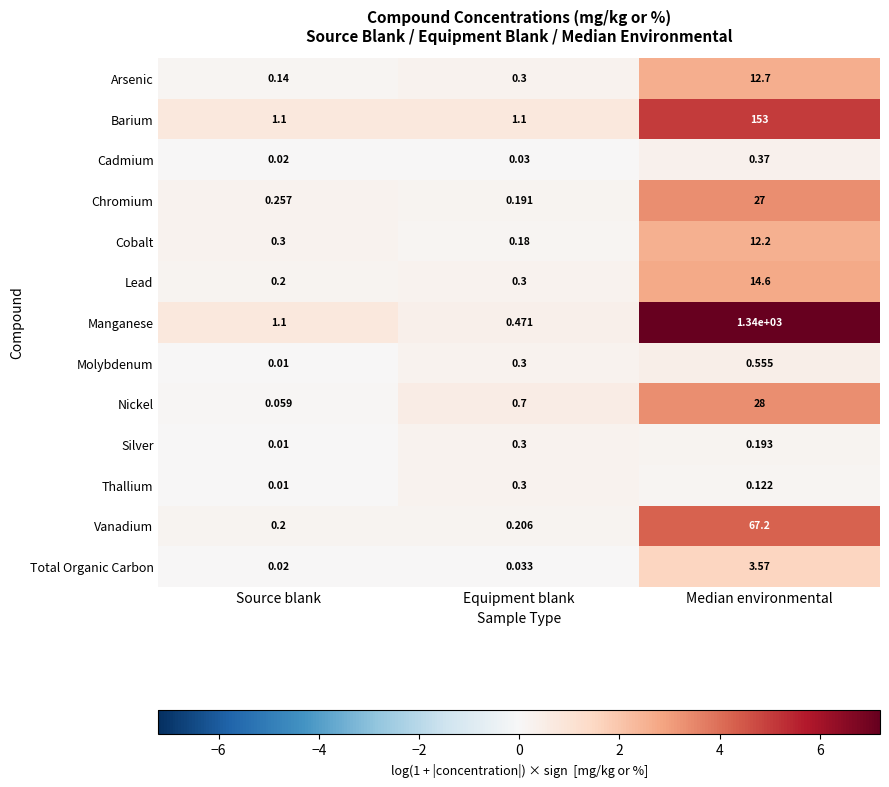

List the labels in order of Cobalt value, largest first.

Median environmental, Source blank, Equipment blank